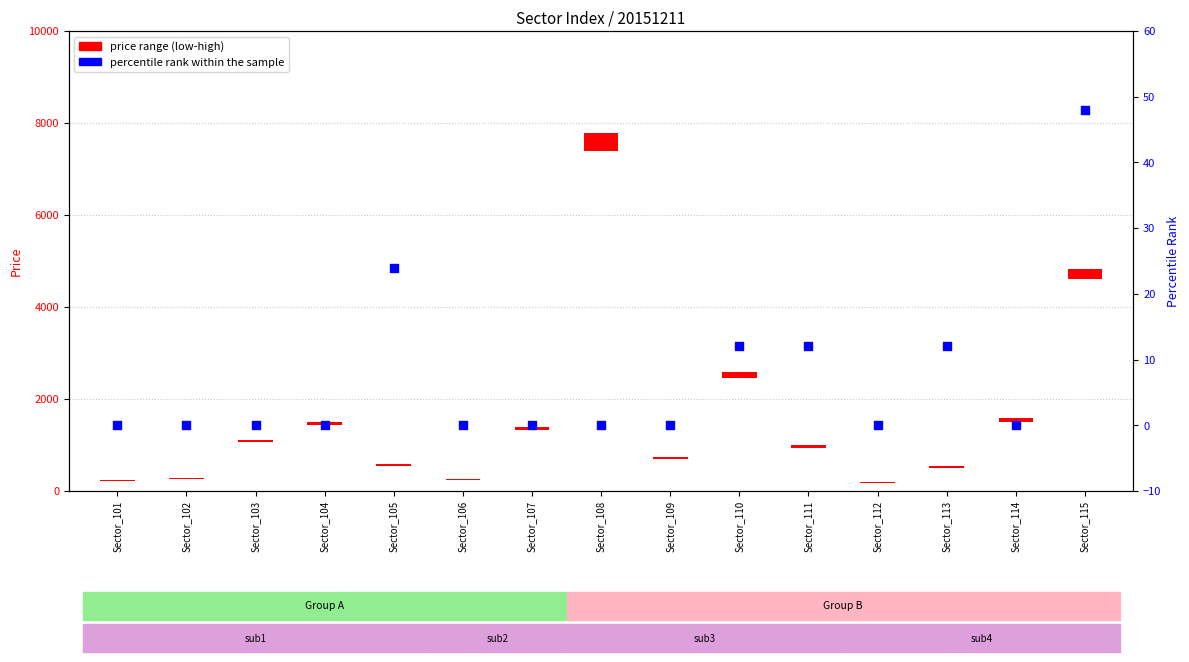

What is the total value across all series at Sector_112?

10